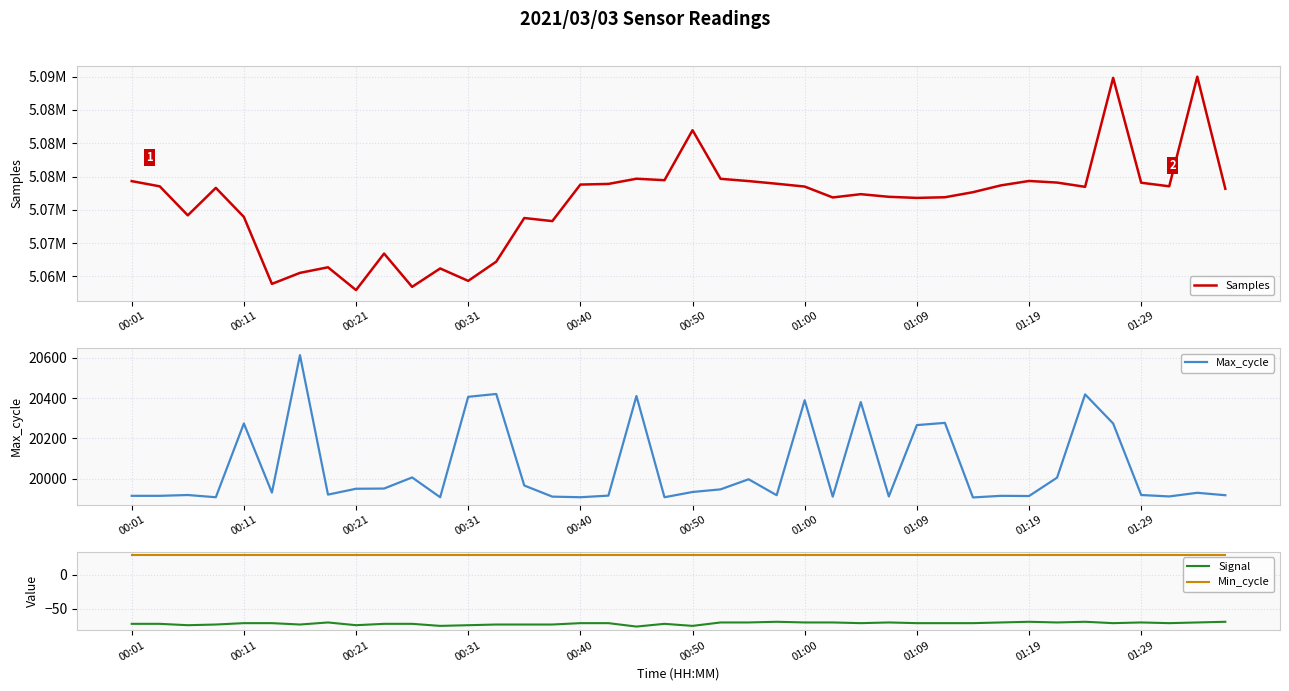

True or false: Signal and Min_cycle cross at least once.

False